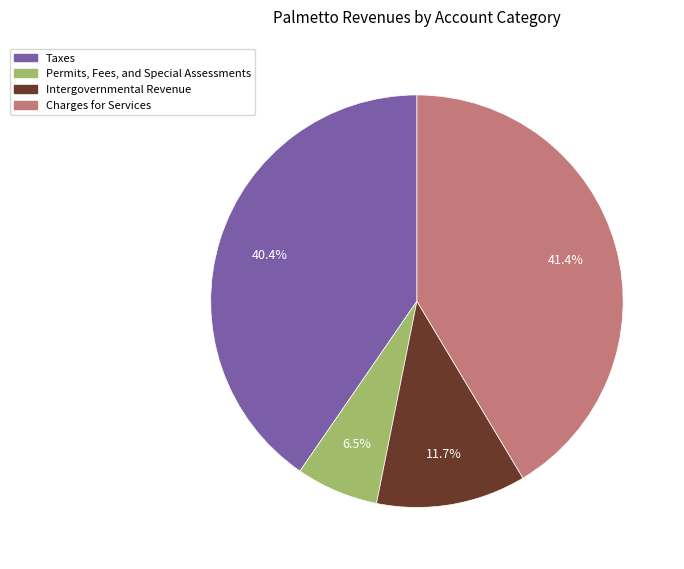

Count the number of slices in the pie.

4